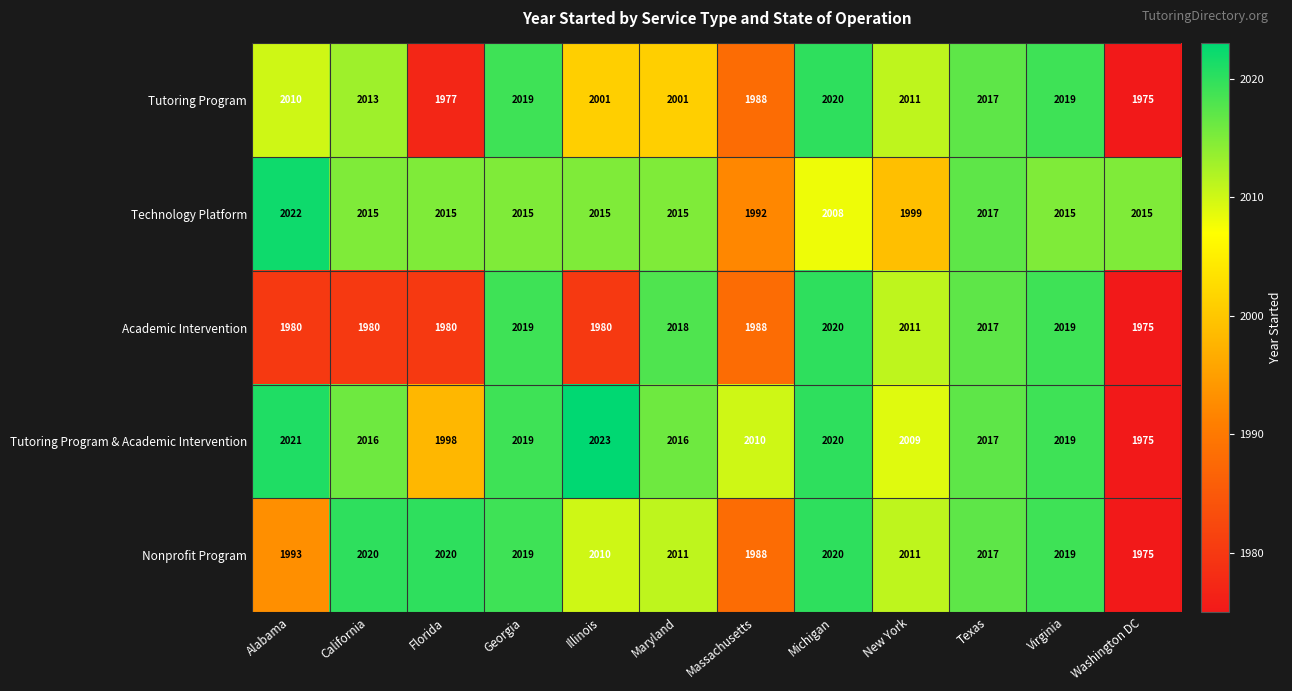

What is the difference between the highest and lowest values at New York?

12